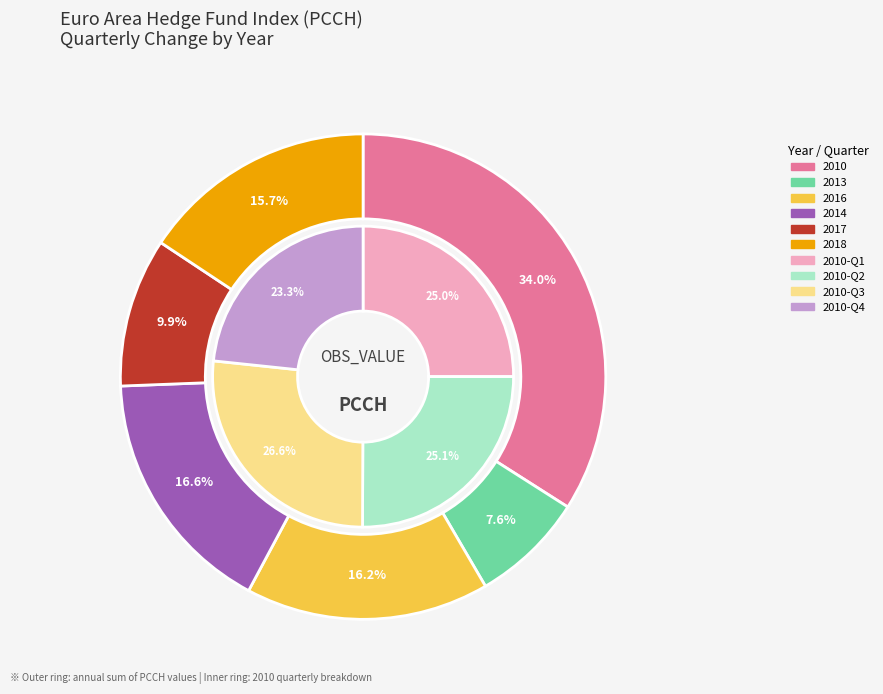

Does Q4 represent more than half of the total?

No